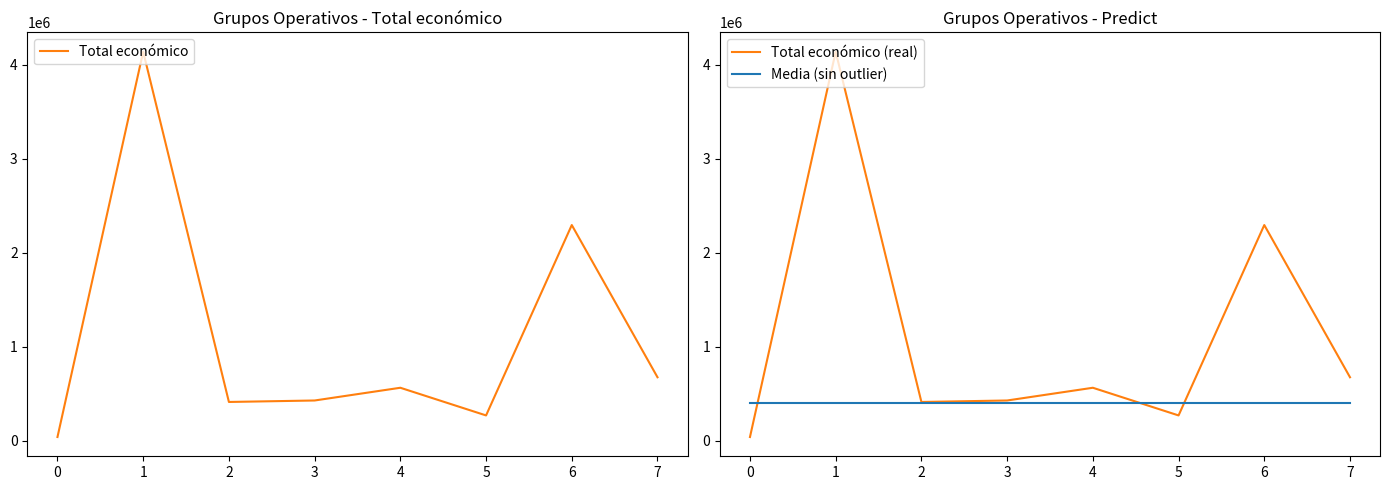

Which has a higher value, 5 or 2?

2